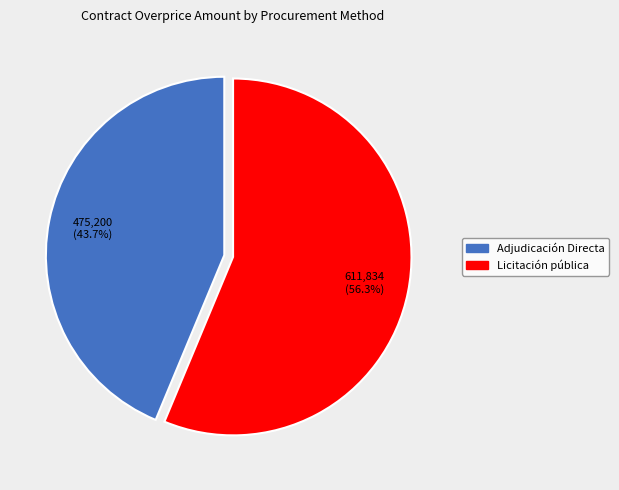

Which category accounts for the majority?

Licitación pública